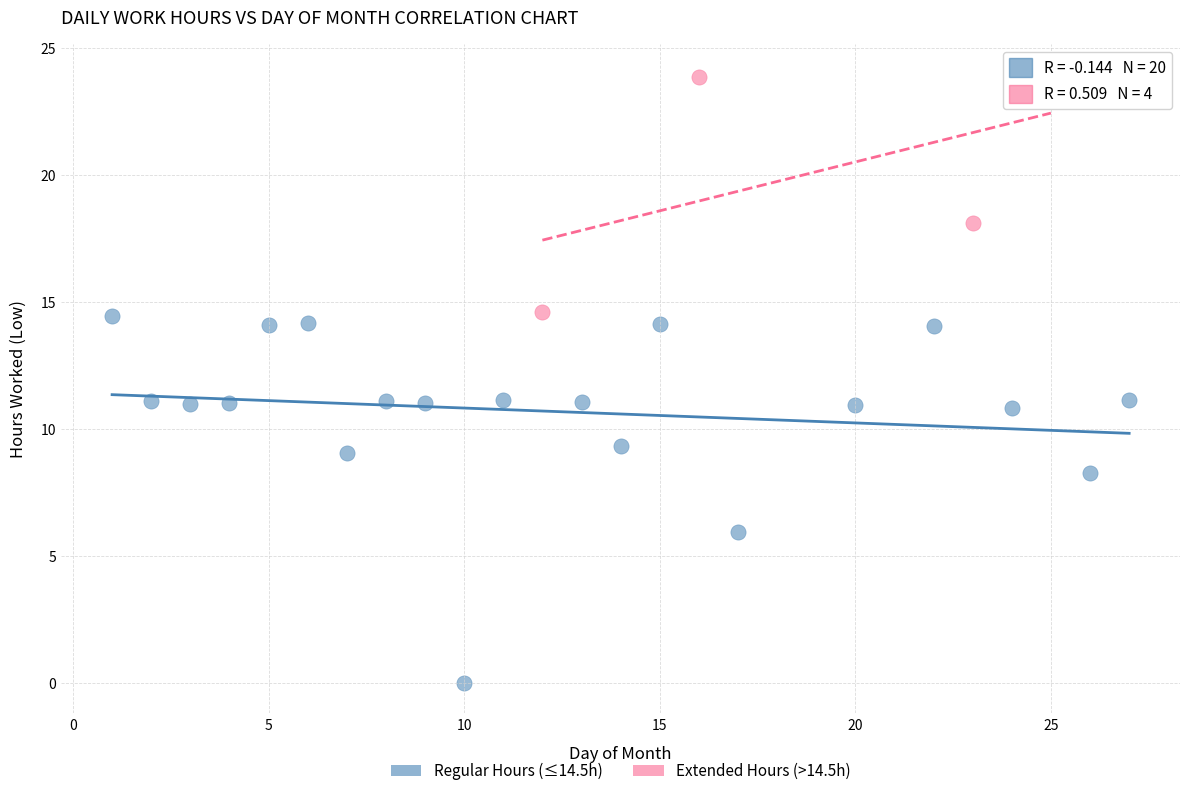

Which series has the widest spread of Y values?

Regular Hours (≤14.5h)